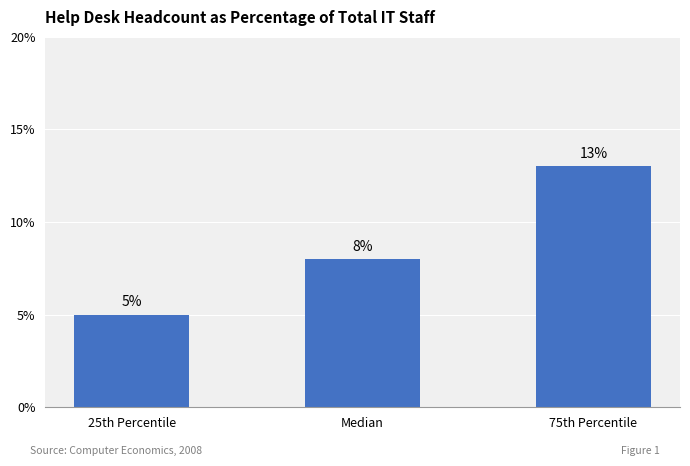

Count the number of categories in the chart.

3